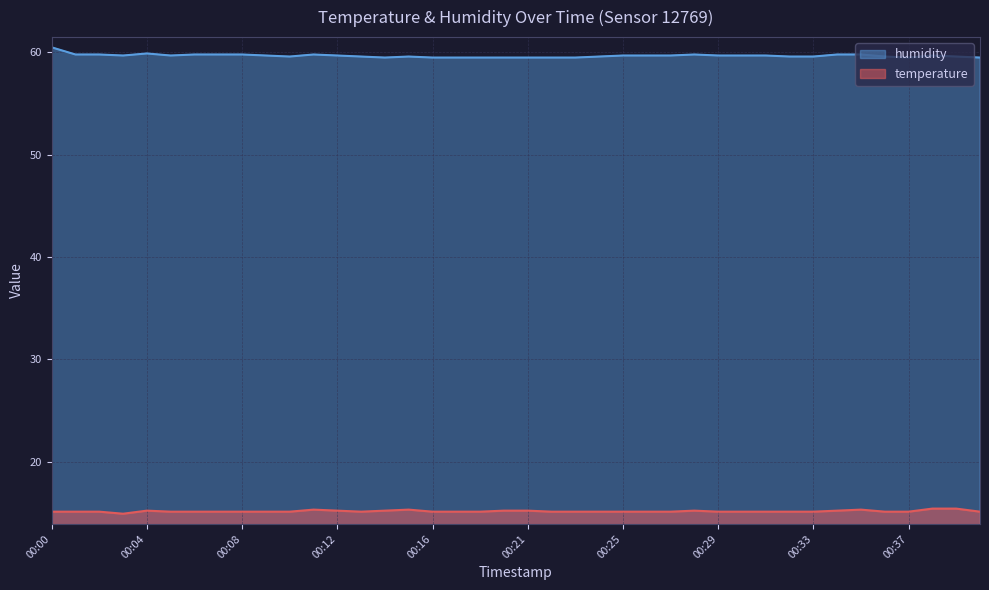

Read the humidity value at 00:37.

59.5